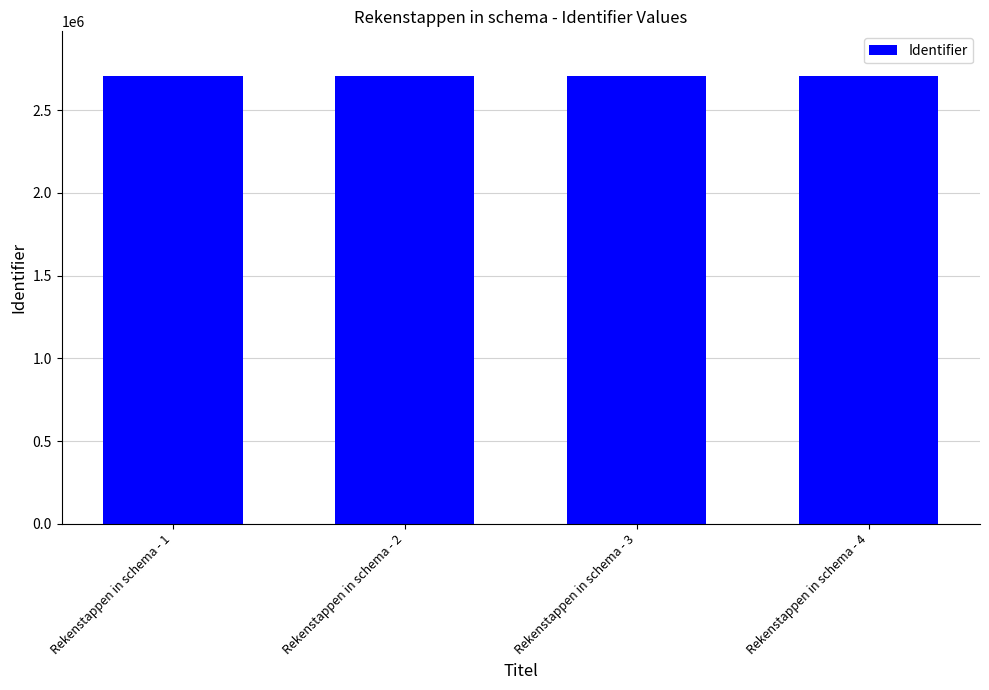

Are the bars grouped side by side (vs. stacked)?

No